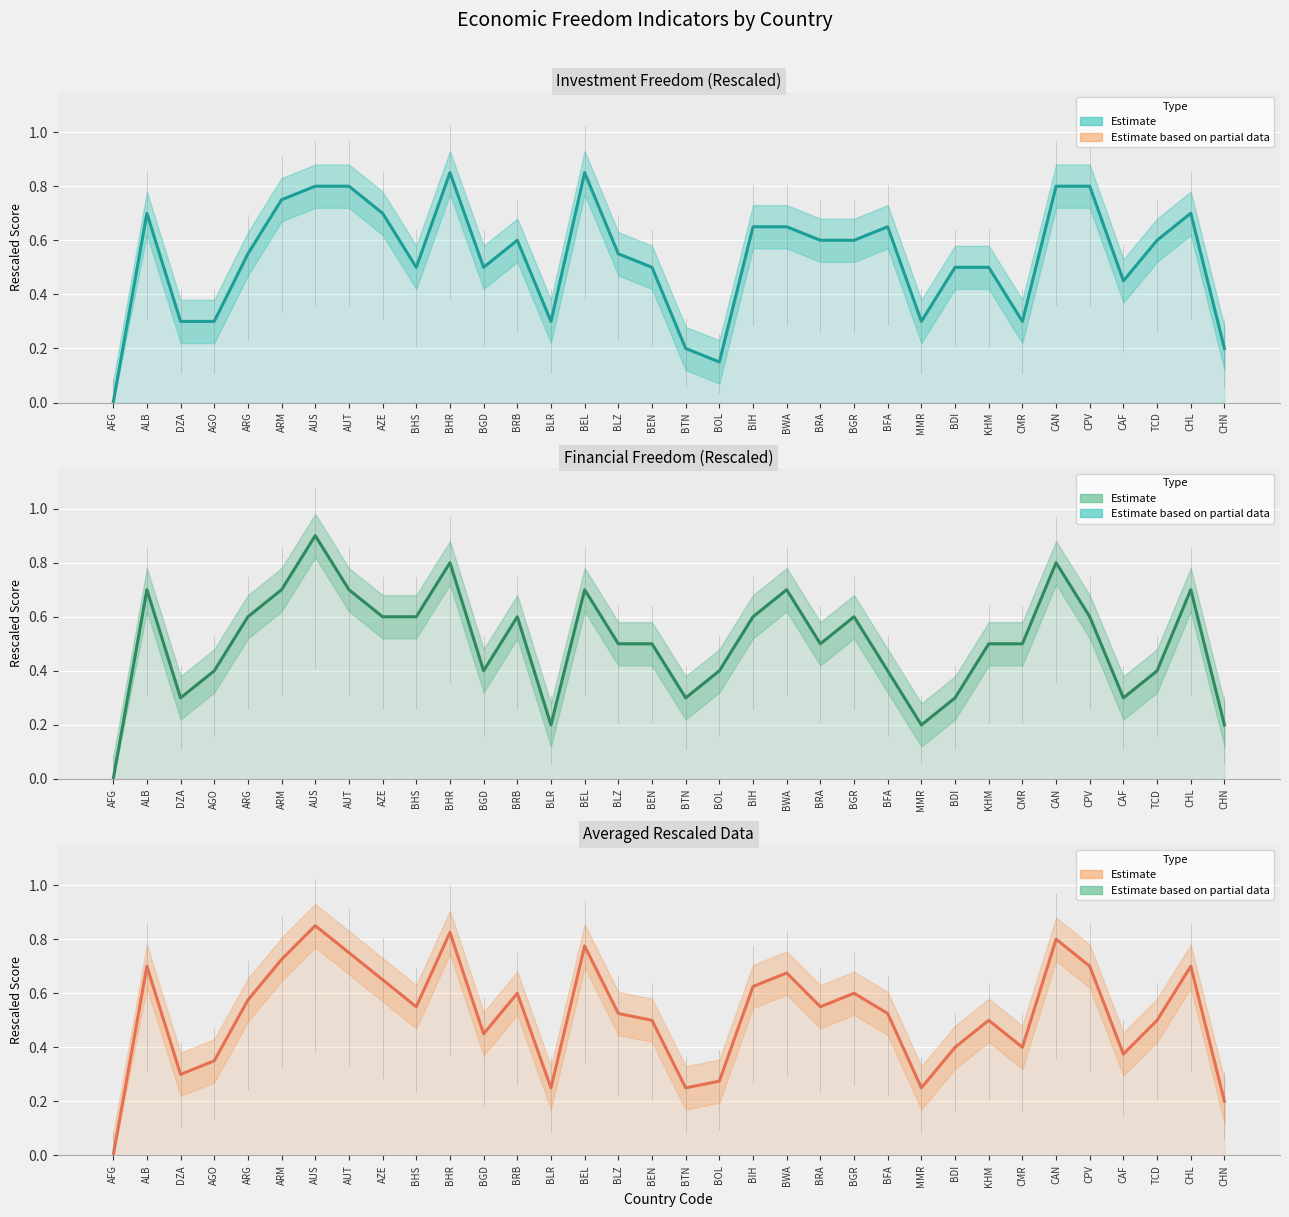

What is the difference between the maximum and minimum values in the Financial Freedom (Rescaled) series?

0.9